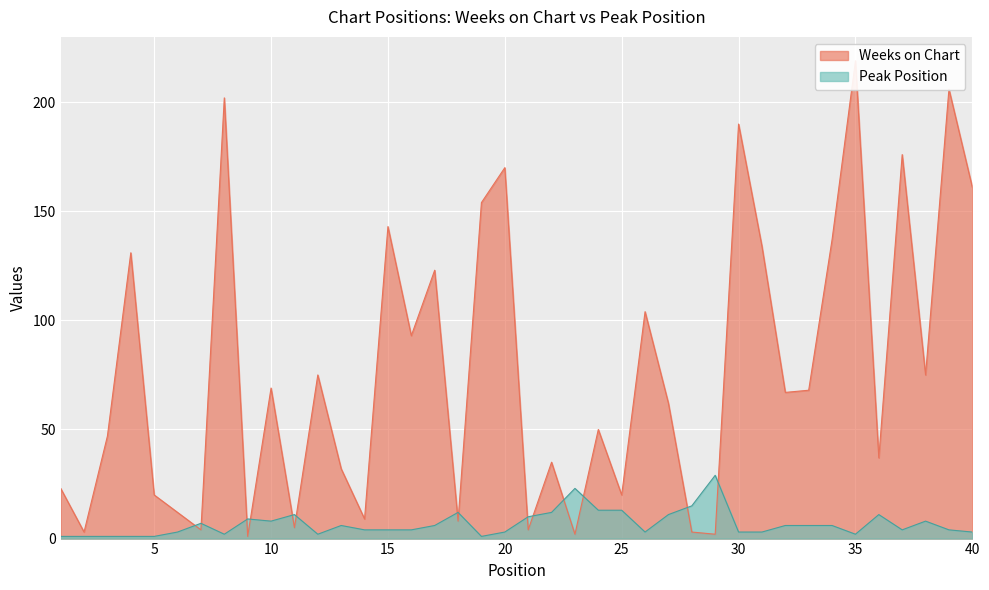

What is the difference between the highest and lowest values at 35?

217